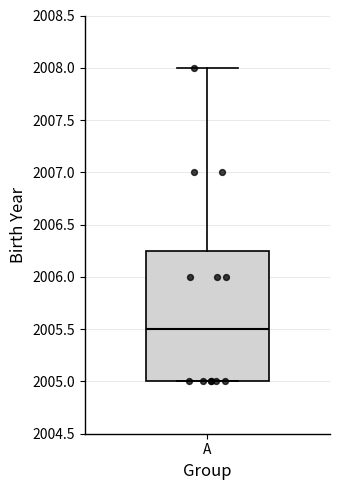

Where is the lower edge of the box for A on the y-axis? The values are not printed on the chart, so give them approximately, as read against the axis.

2005.00